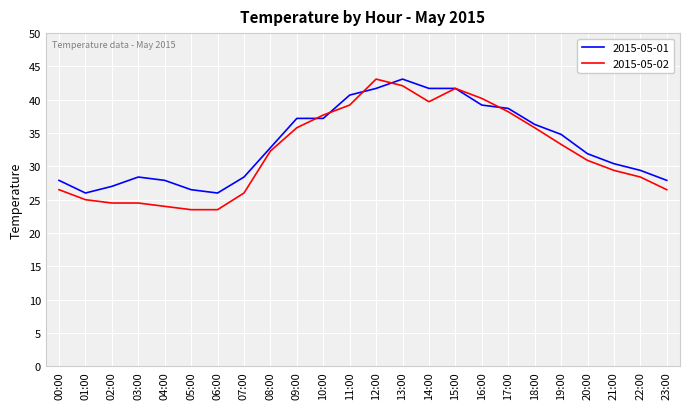

At 05:00, list the series in order from smallest to largest.

2015-05-02, 2015-05-01